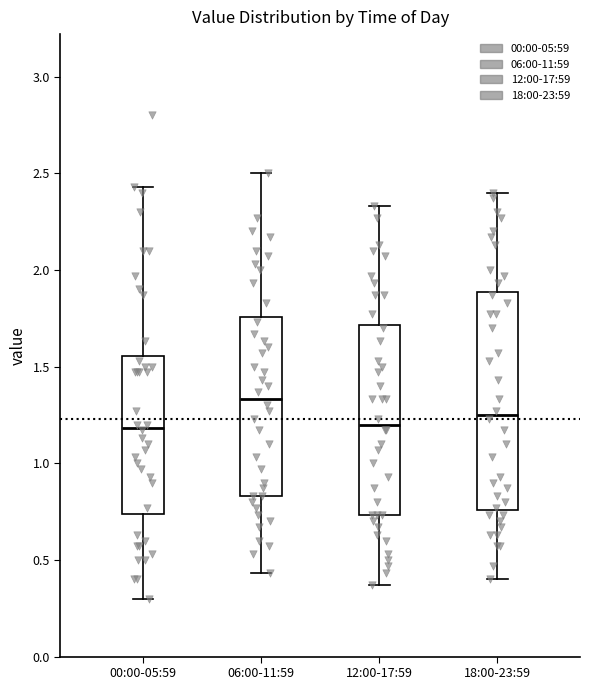

Reading left to right, transcribe this box plot: for each box, give where its median line is, the range the box spans, and where its two whiskers end, as read against the y-axis. The values are not printed on the chart, so give them approximately, as read against the axis.

00:00-05:59: median 1.20, box 0.75 to 1.55, whiskers 0.30 to 2.45
06:00-11:59: median 1.35, box 0.85 to 1.75, whiskers 0.45 to 2.50
12:00-17:59: median 1.20, box 0.75 to 1.70, whiskers 0.35 to 2.35
18:00-23:59: median 1.25, box 0.75 to 1.90, whiskers 0.40 to 2.40